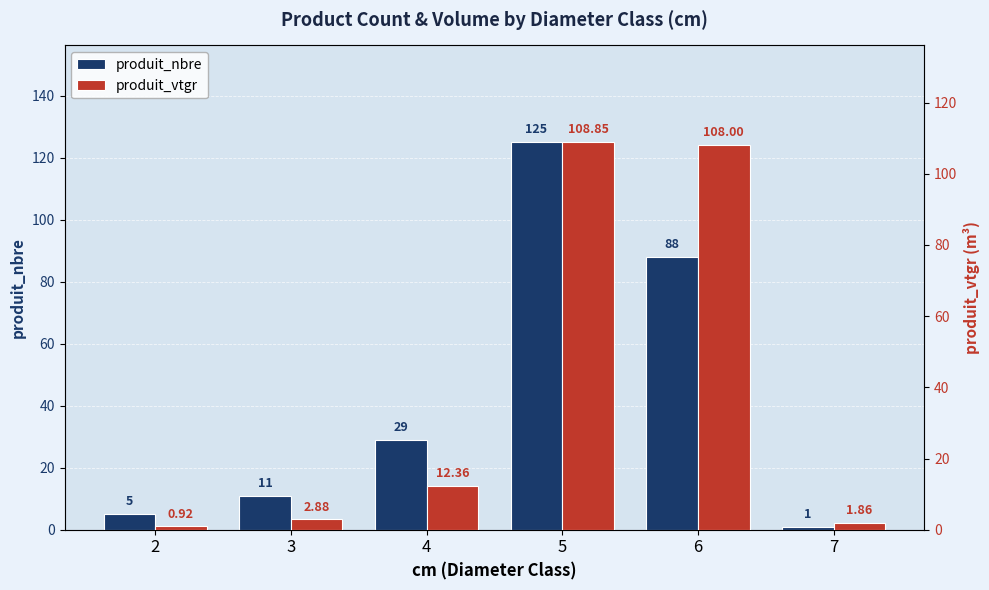

What are all the series names shown in the legend?

produit_nbre, produit_vtgr